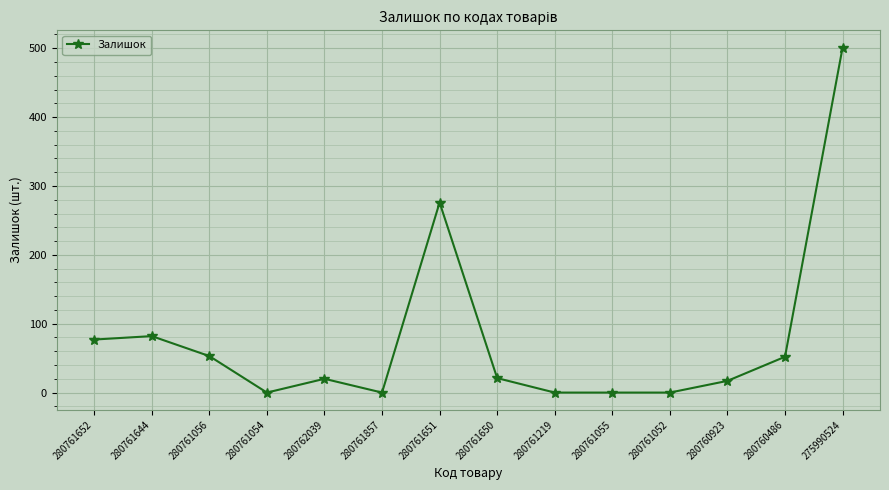

What is the difference between the values at 280761055 and 280761644?

82